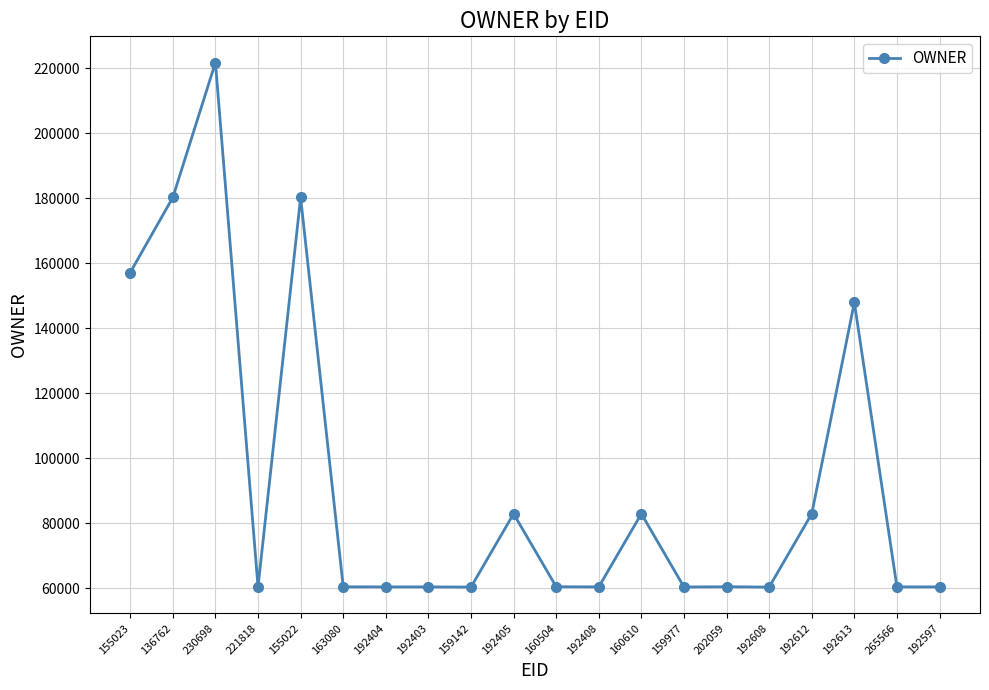

Where does the data first go above 60438?

155023